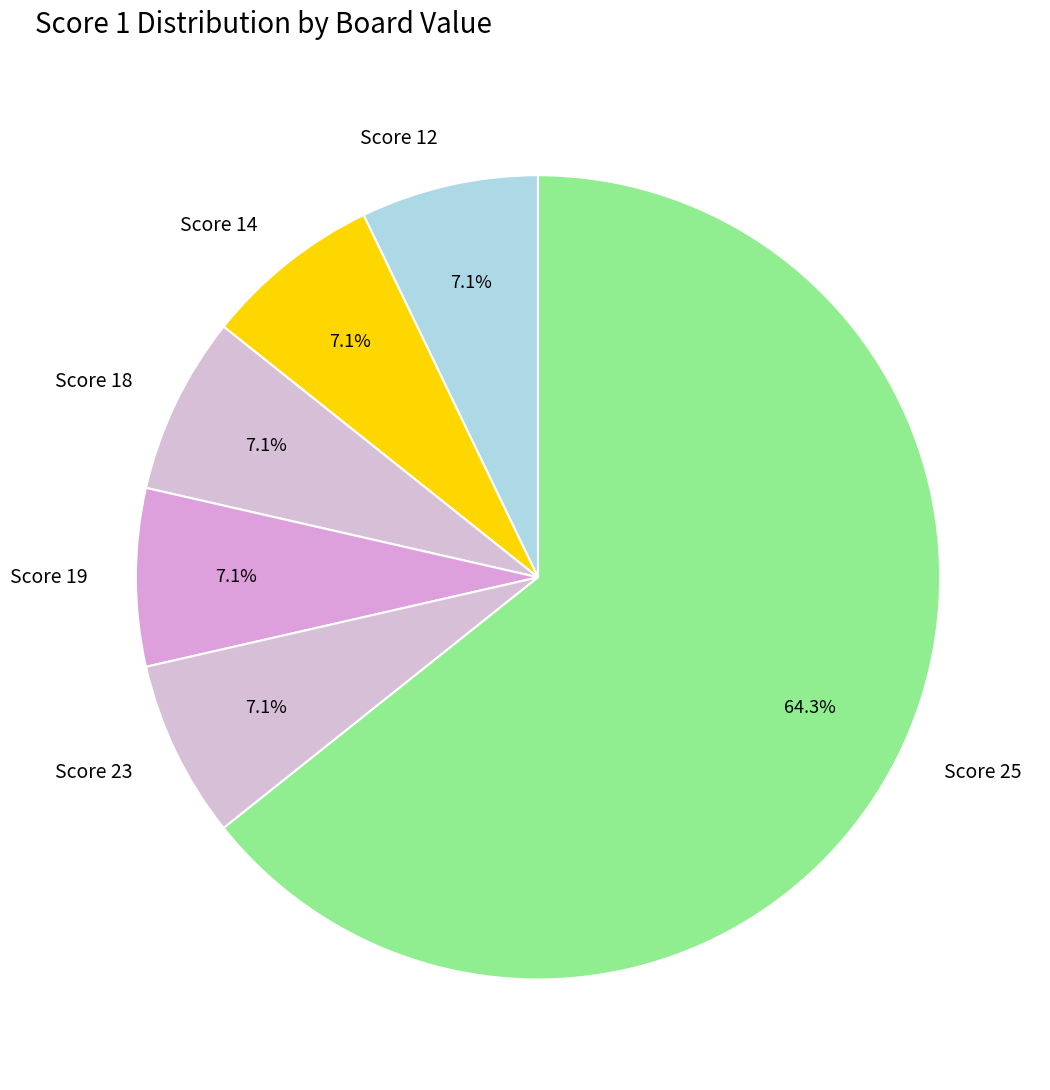

Is the sum of Score 19 and Score 14 greater than half?

No